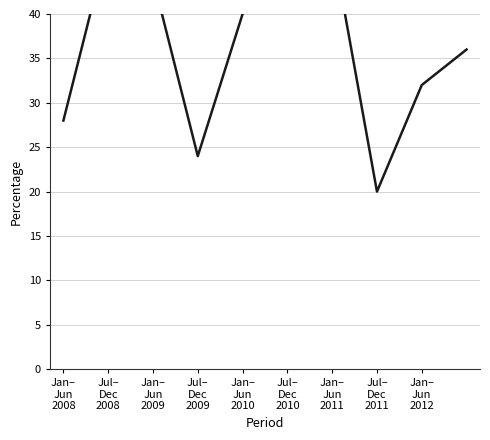

Does the chart display data point markers on the line(s)?

No